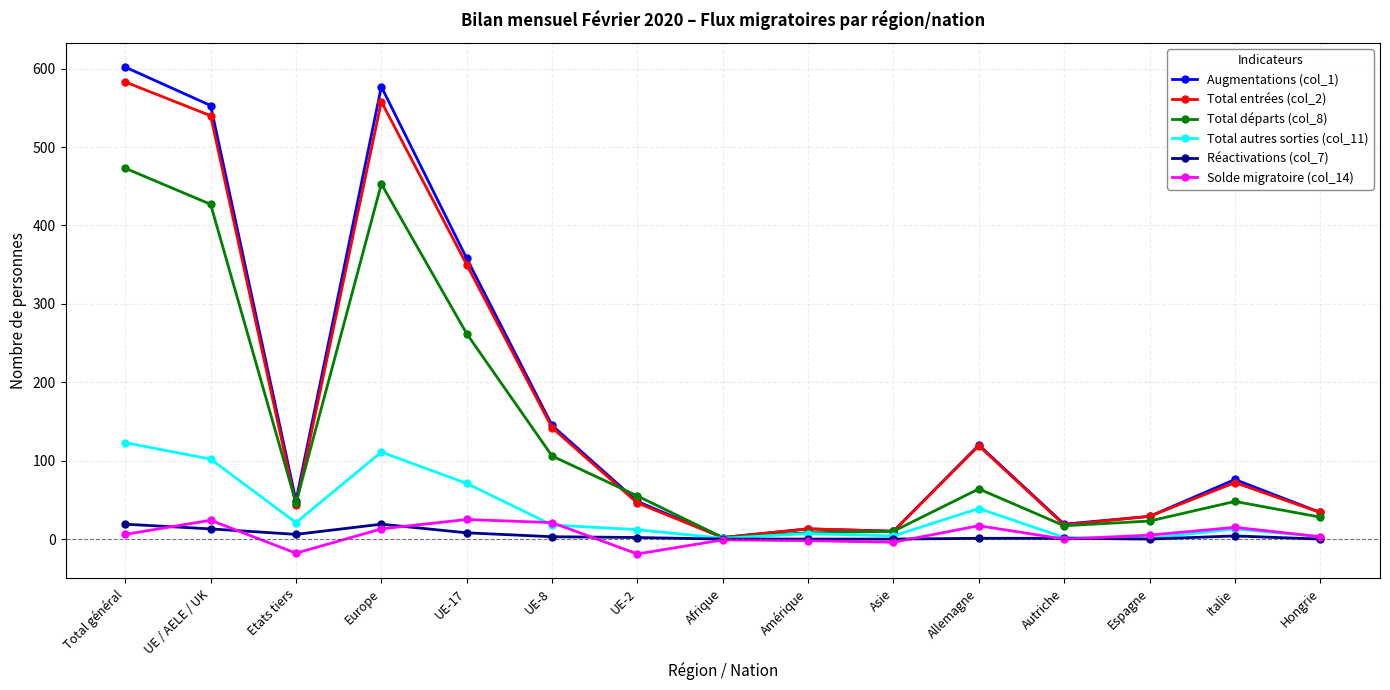

The value of Total autres sorties (col_11) at Amérique is 7. True or false?

True